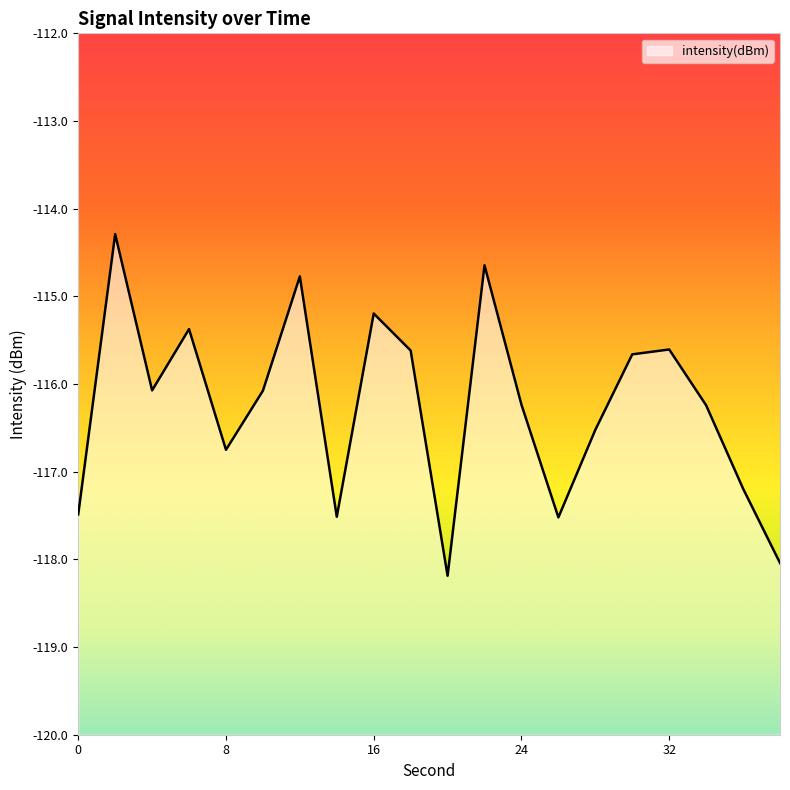

What is the value of the 12th point from the left?

-114.6